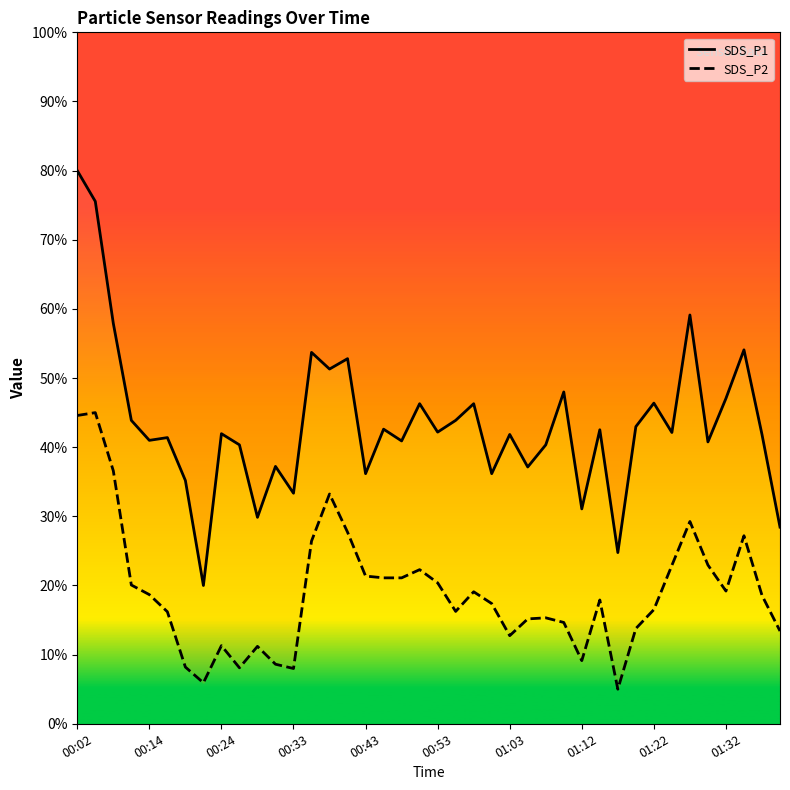

Is it true that SDS_P1 equals 48.0 at 27?

True